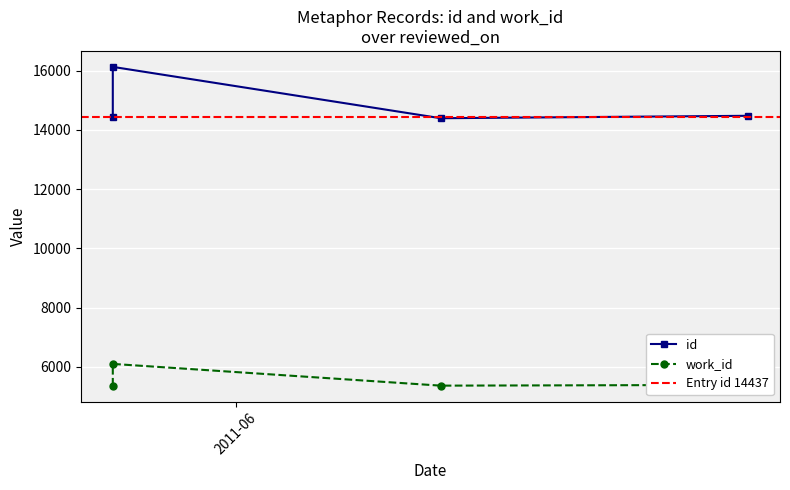

What is the value of the work_id point at the 2nd from the left?

5366